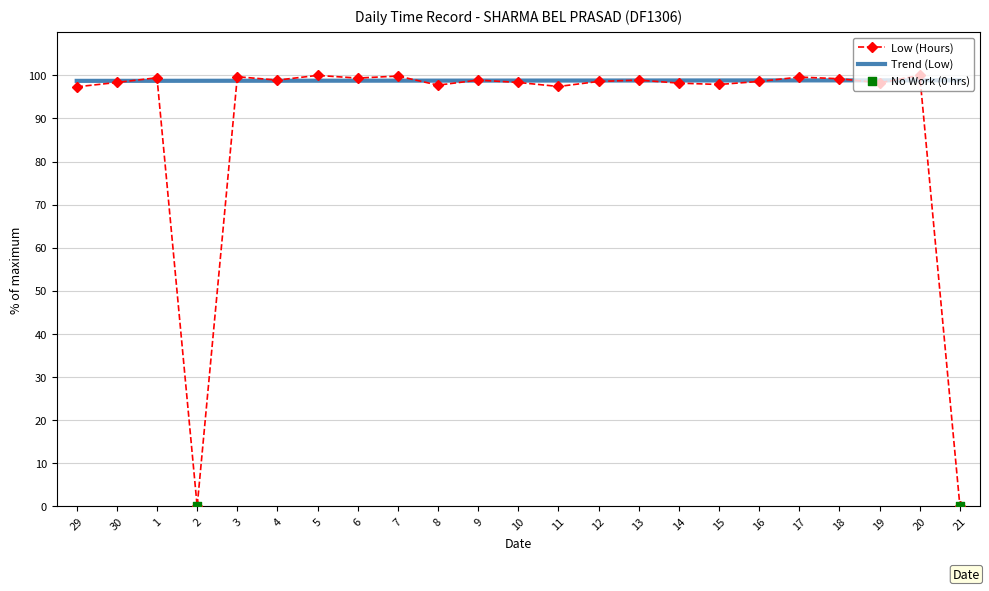

What is the spread (max minus min) of values at 20?

1.1